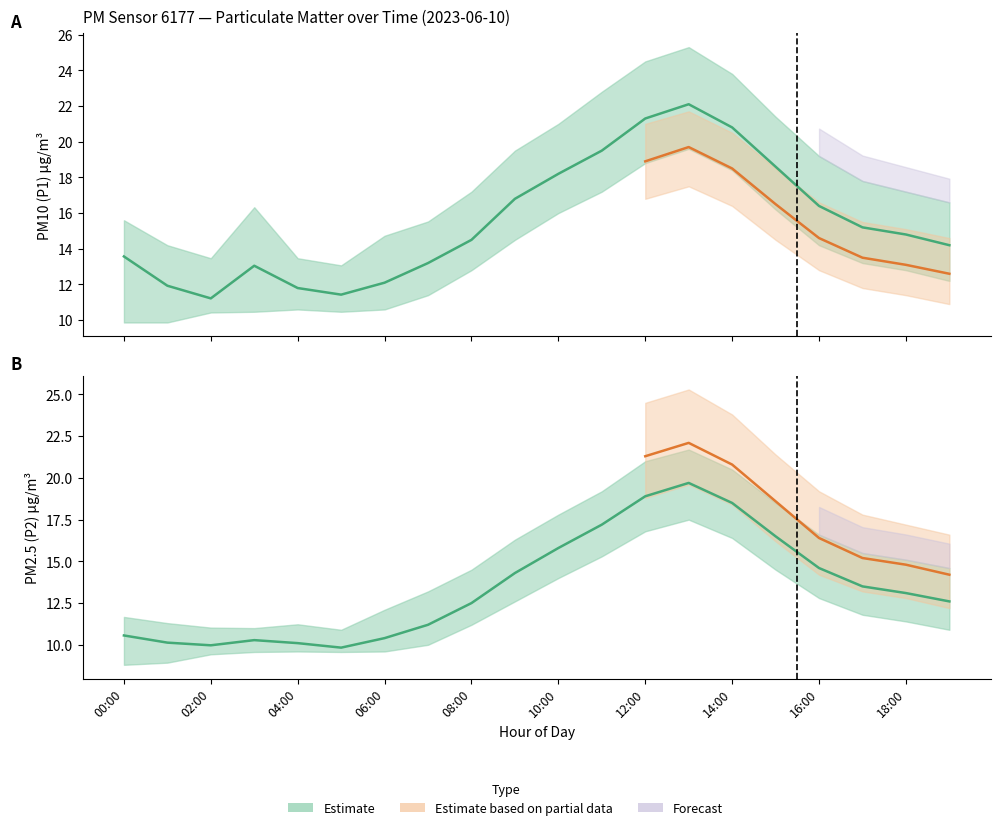

What is the maximum value for P2_lower?

17.5